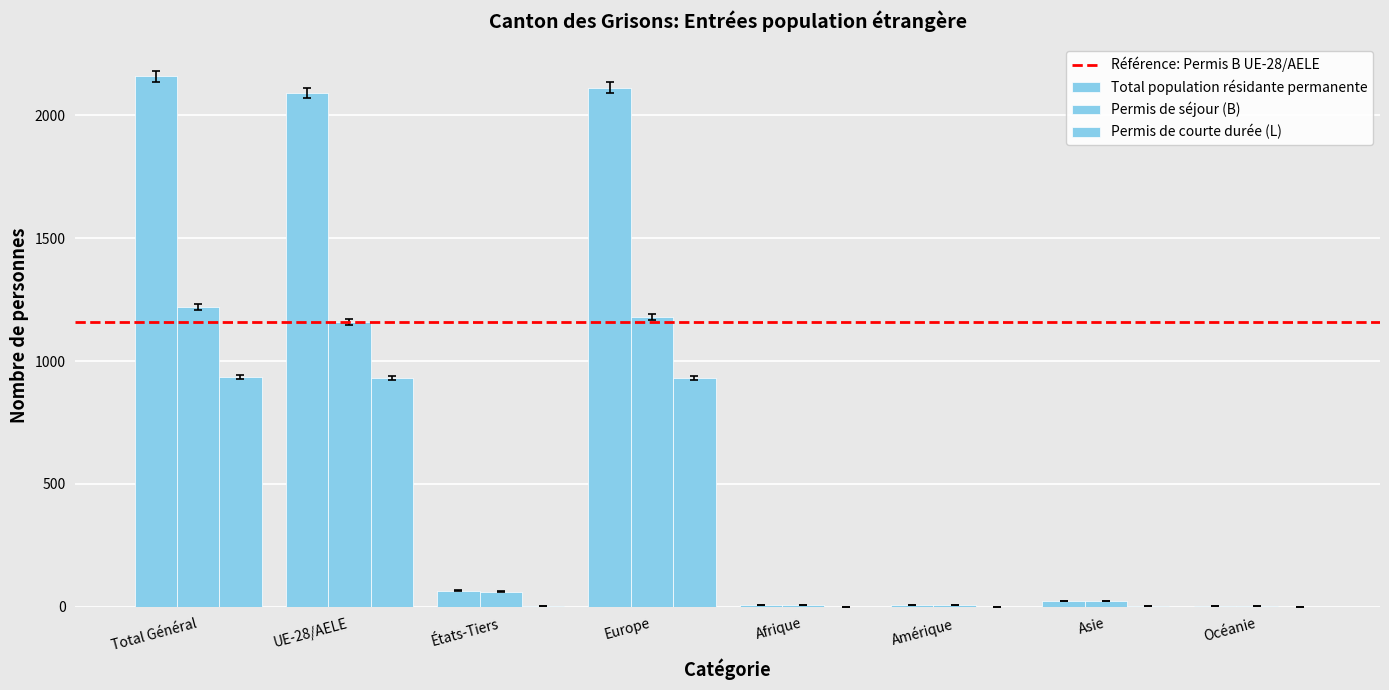

List the labels in order of Permis de séjour (B) value, smallest first.

Océanie, Amérique, Afrique, Asie, États-Tiers, UE-28/AELE, Europe, Total Général